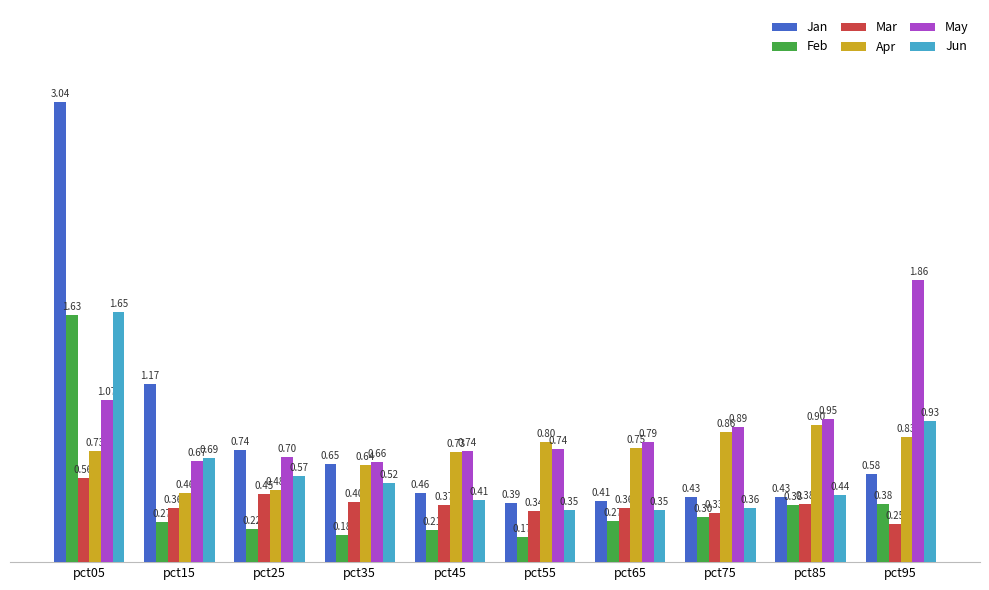

At how many categories does at least one series exceed 0?

10